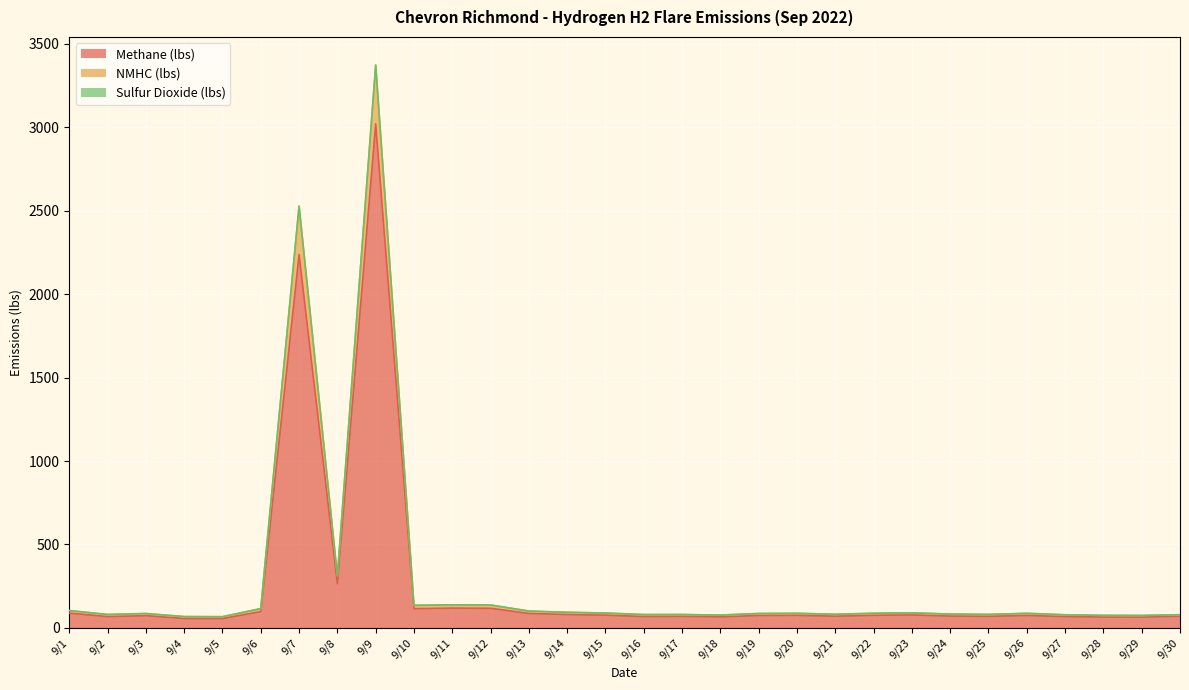

What is the maximum value for Methane (lbs)?

3019.8